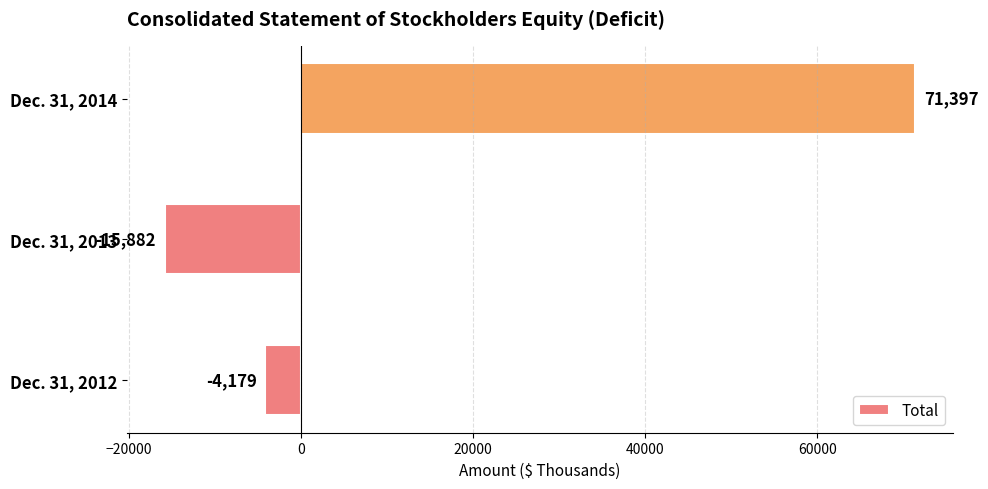

List the labels in order of value, largest first.

Dec. 31, 2014, Dec. 31, 2012, Dec. 31, 2013